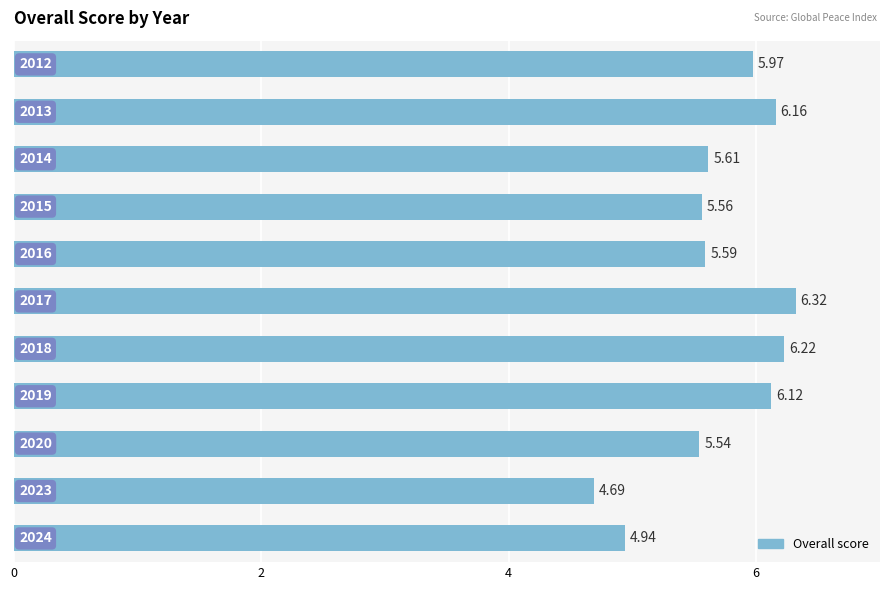

At which category does the chart reach its minimum across all series?

9